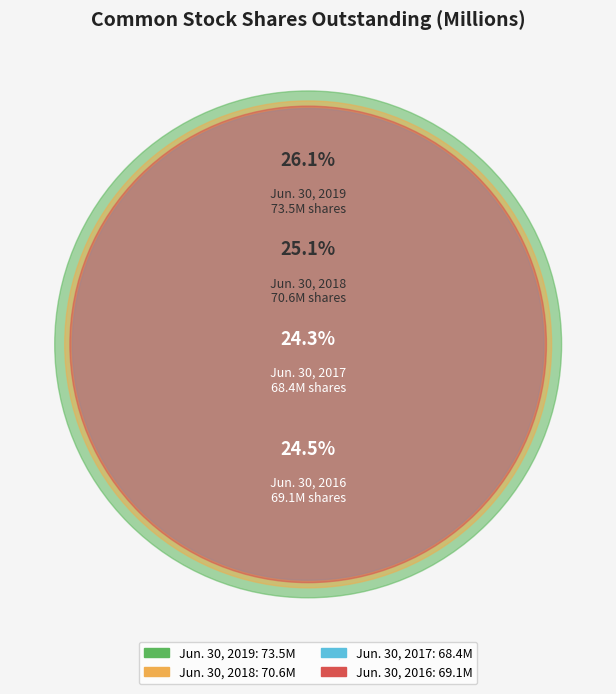

What is the largest slice in the pie chart?

Jun. 30, 2019